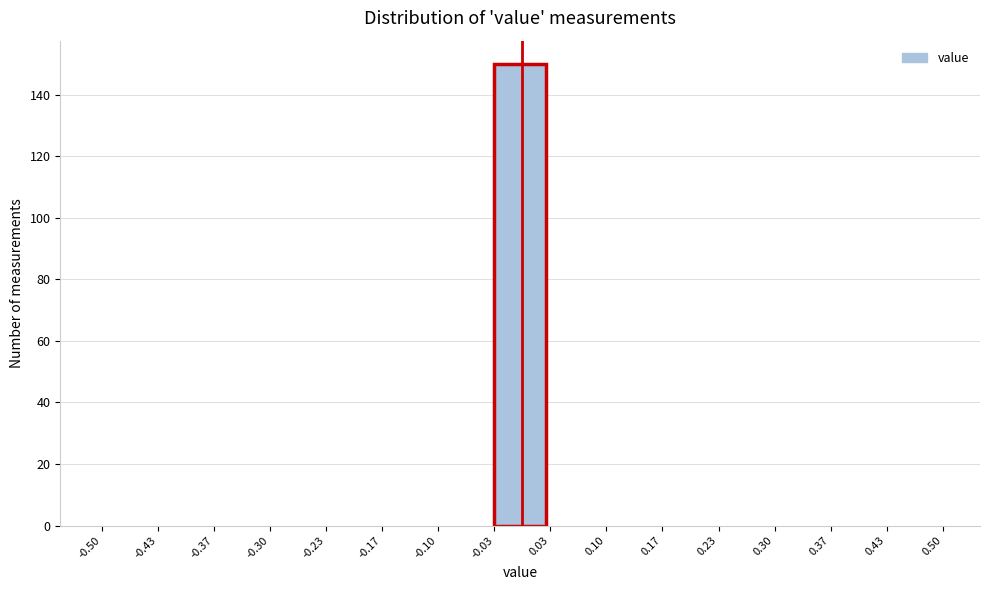

Reading left to right, list every bar in this chart as the range it spans on the x-axis followed by its height. The values are not printed on the chart, so give them approximately, as read against the axis.

-0.50 to -0.43: 0
-0.43 to -0.37: 0
-0.37 to -0.30: 0
-0.30 to -0.23: 0
-0.23 to -0.17: 0
-0.17 to -0.10: 0
-0.10 to -0.03: 0
-0.03 to 0.03: 150
0.03 to 0.10: 0
0.10 to 0.17: 0
0.17 to 0.23: 0
0.23 to 0.30: 0
0.30 to 0.37: 0
0.37 to 0.43: 0
0.43 to 0.50: 0